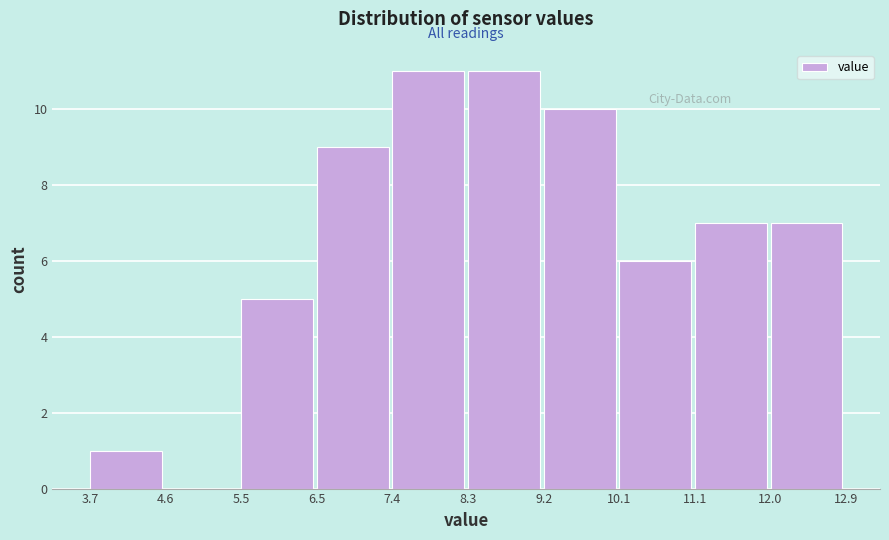

Reading left to right, transcribe this chart: for each bar, give the range it covers on the x-axis and its height. The values are not printed on the chart, so give them approximately, as read against the axis.

3.7 to 4.6: 1
4.6 to 5.5: 0
5.5 to 6.5: 5
6.5 to 7.4: 9
7.4 to 8.3: 11
8.3 to 9.2: 11
9.2 to 10.1: 10
10.1 to 11.1: 6
11.1 to 12.0: 7
12.0 to 12.9: 7